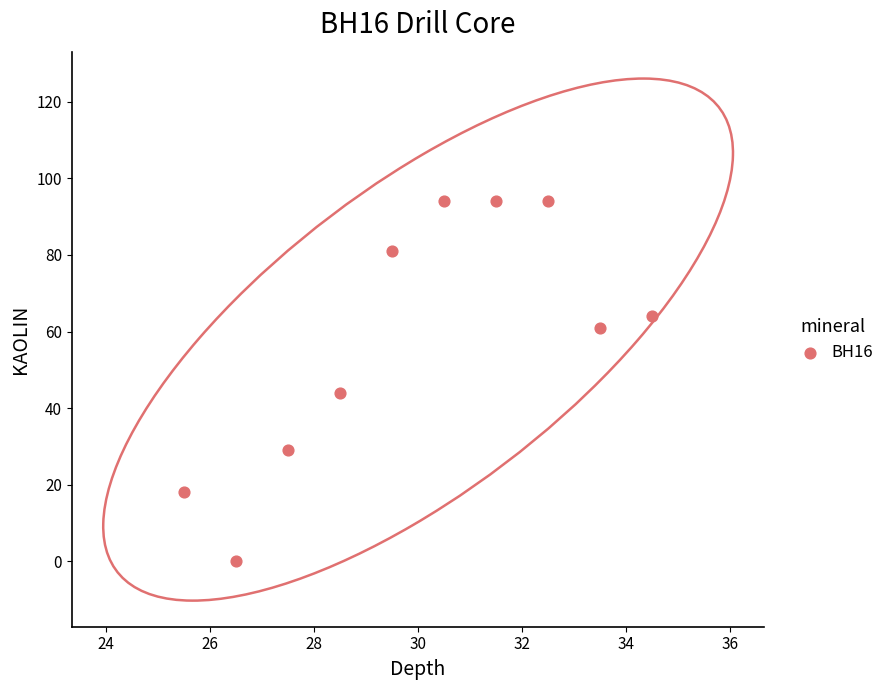

What is the average Y value?

58